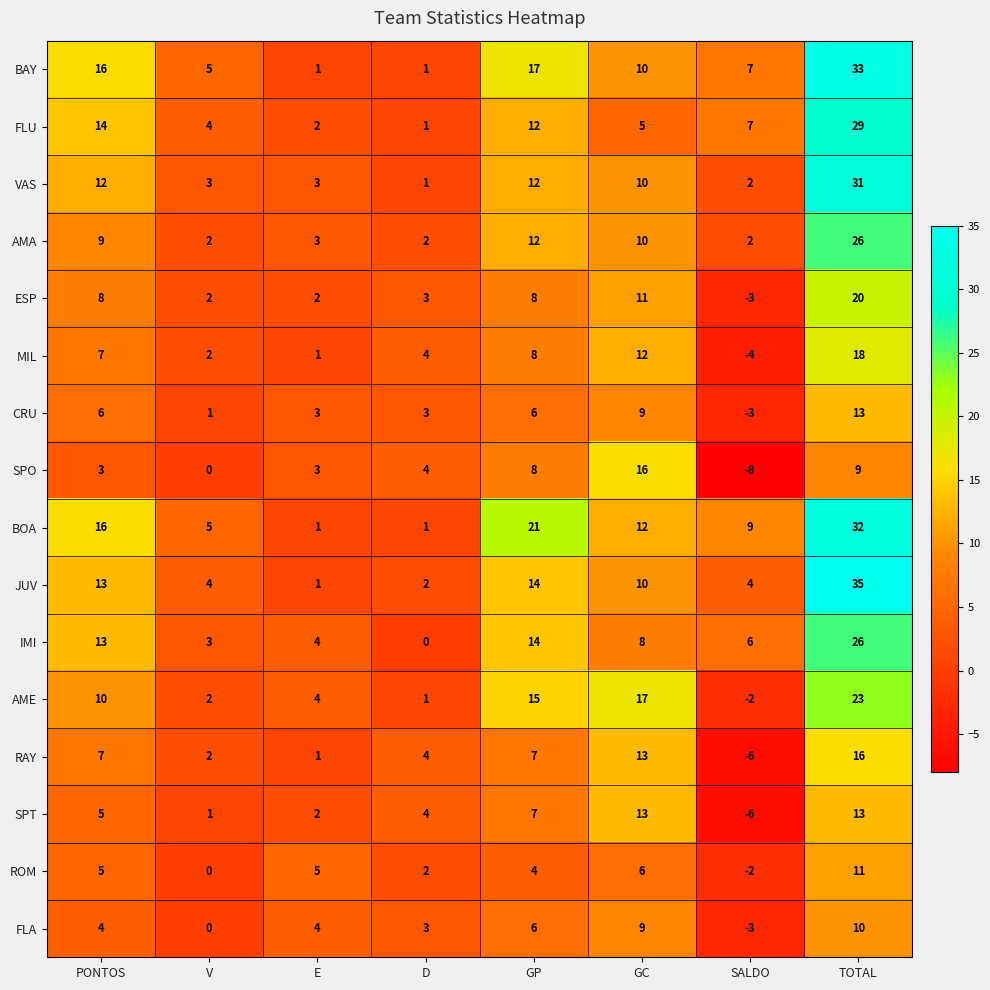

Read the SPT value at SALDO, to the nearest 5.

-5